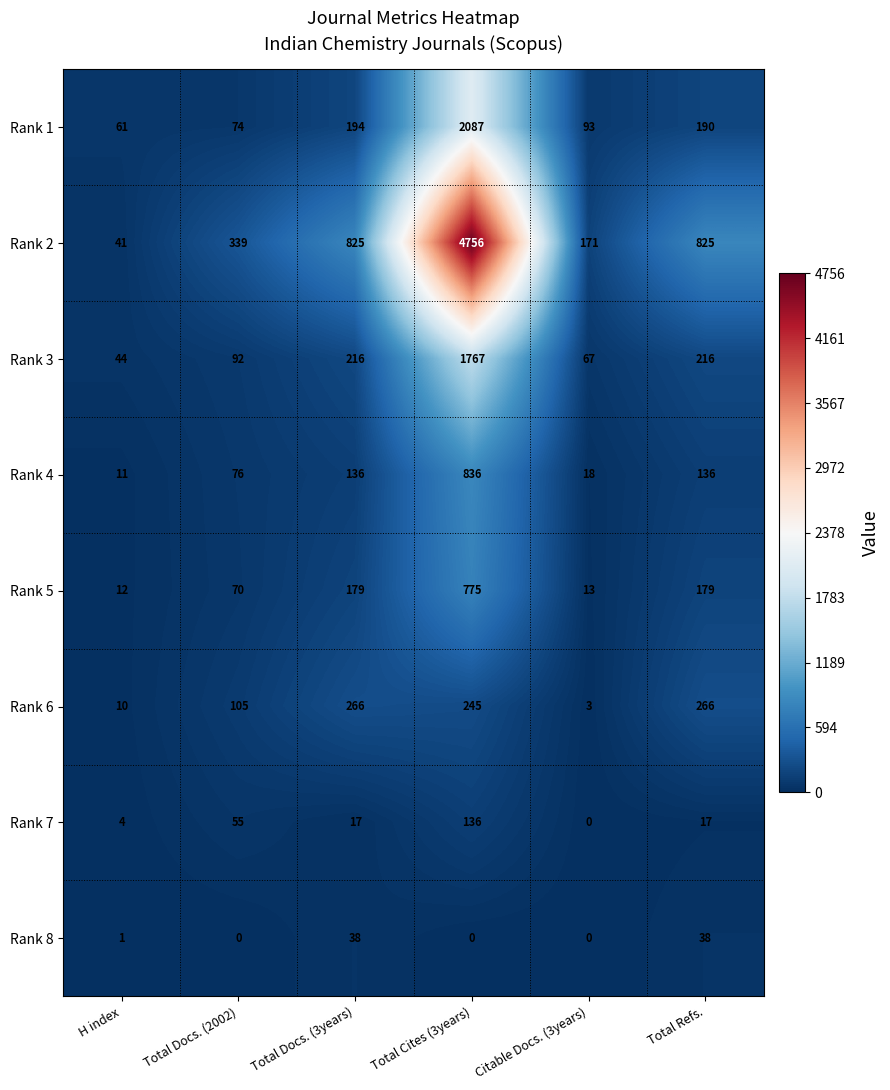

Is it true that Rank 3 equals 216 at Total Docs. (3years)?

True